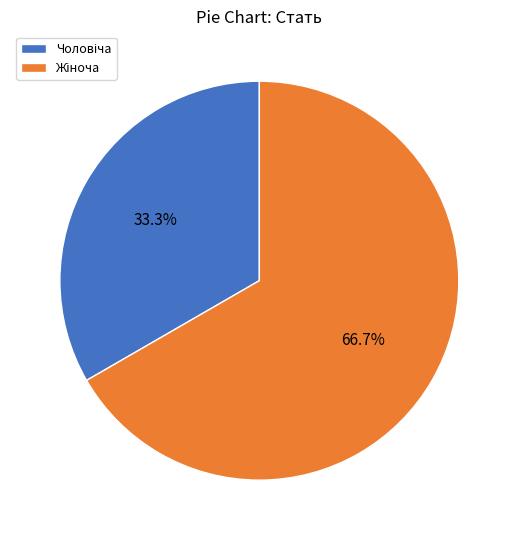

Does any single category account for the majority?

Yes